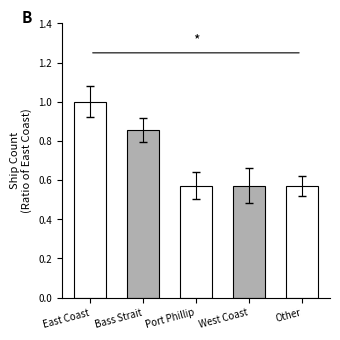

What is the label of the 4th bar from the left?

West Coast